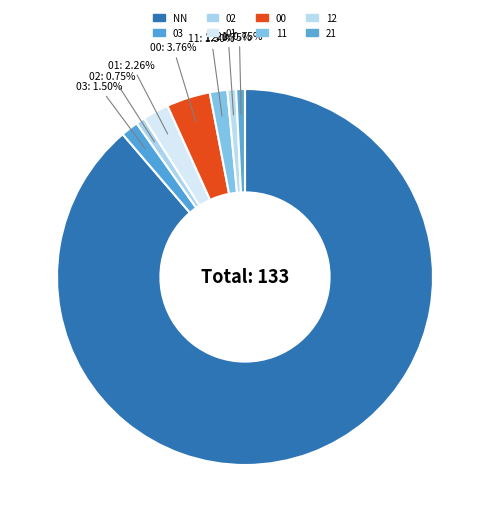

How many segments does this pie chart have?

8